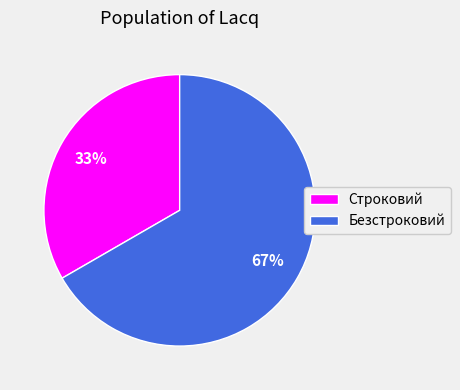

Is the sum of Строковий and Безстроковий greater than half?

Yes